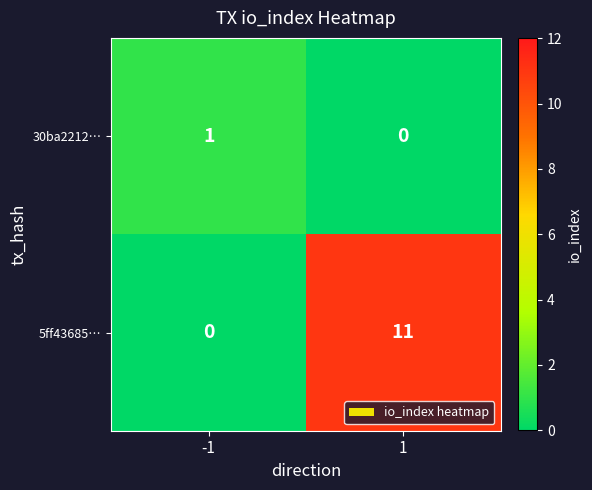

Which series has the largest range (max minus min)?

5ff43685…